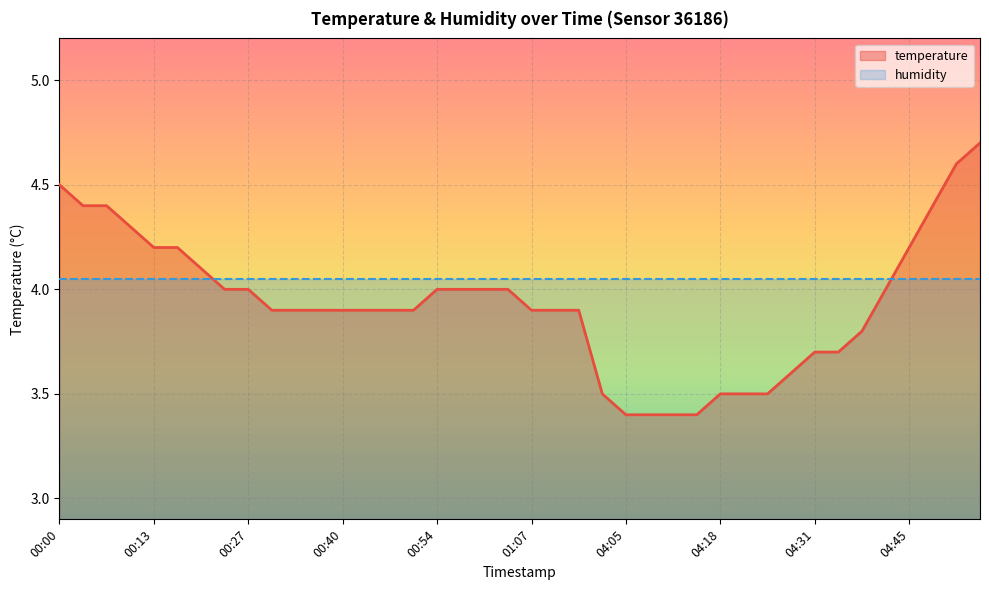

Approximately how many times larger is the value at 04:45 compared to 04:55?

0.9